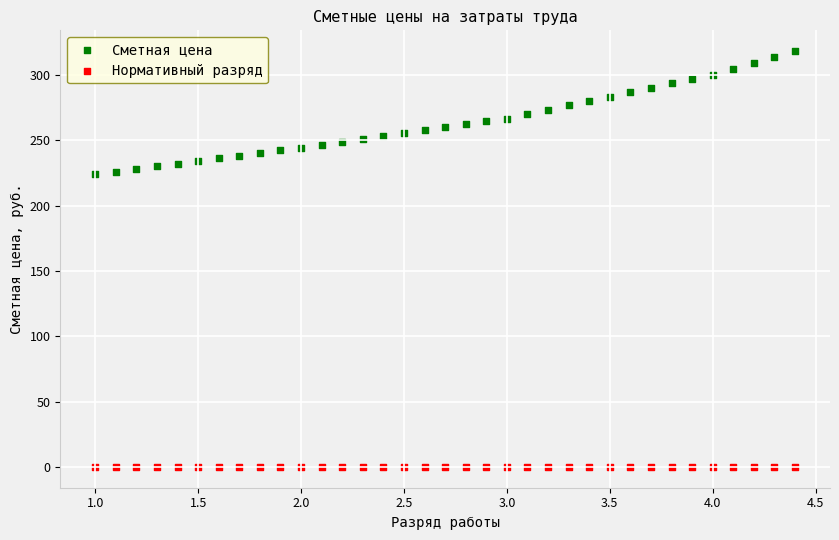

What are all the series names shown in the legend?

Сметная цена, Нормативный разряд